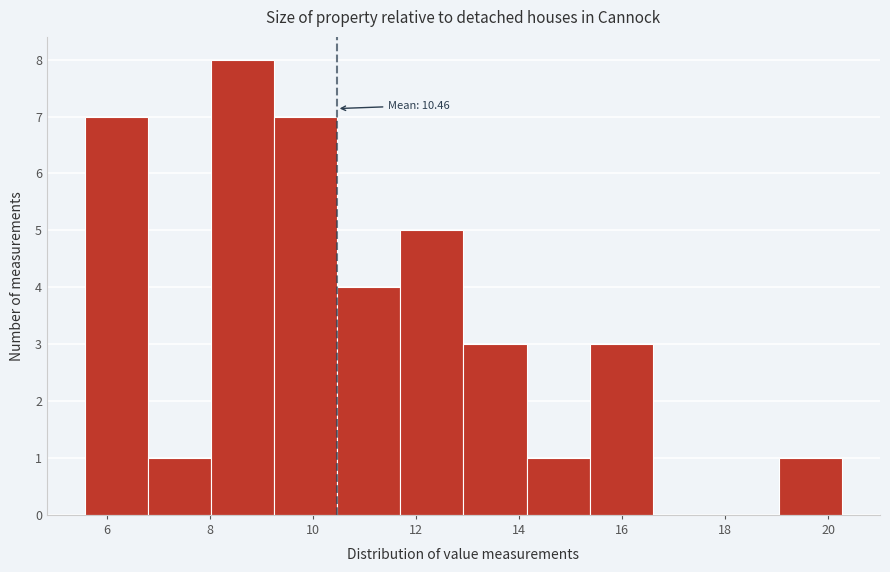

Over which range of the x-axis is the bar tallest?

8.0 to 9.2